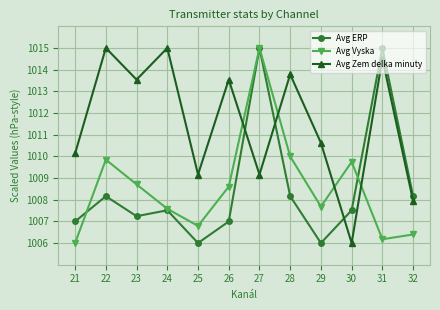

Where is the first local minimum for Avg Zem delka minuty?

23